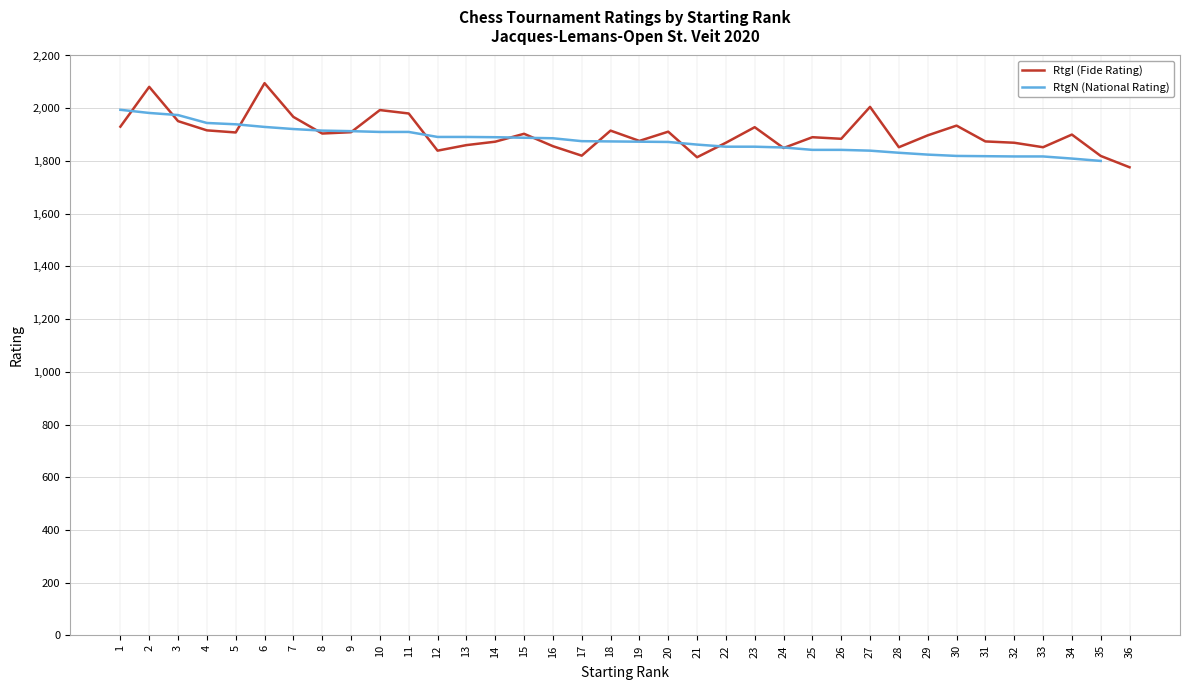

What value does the RtgI (Fide Rating) series have at 4?

1916